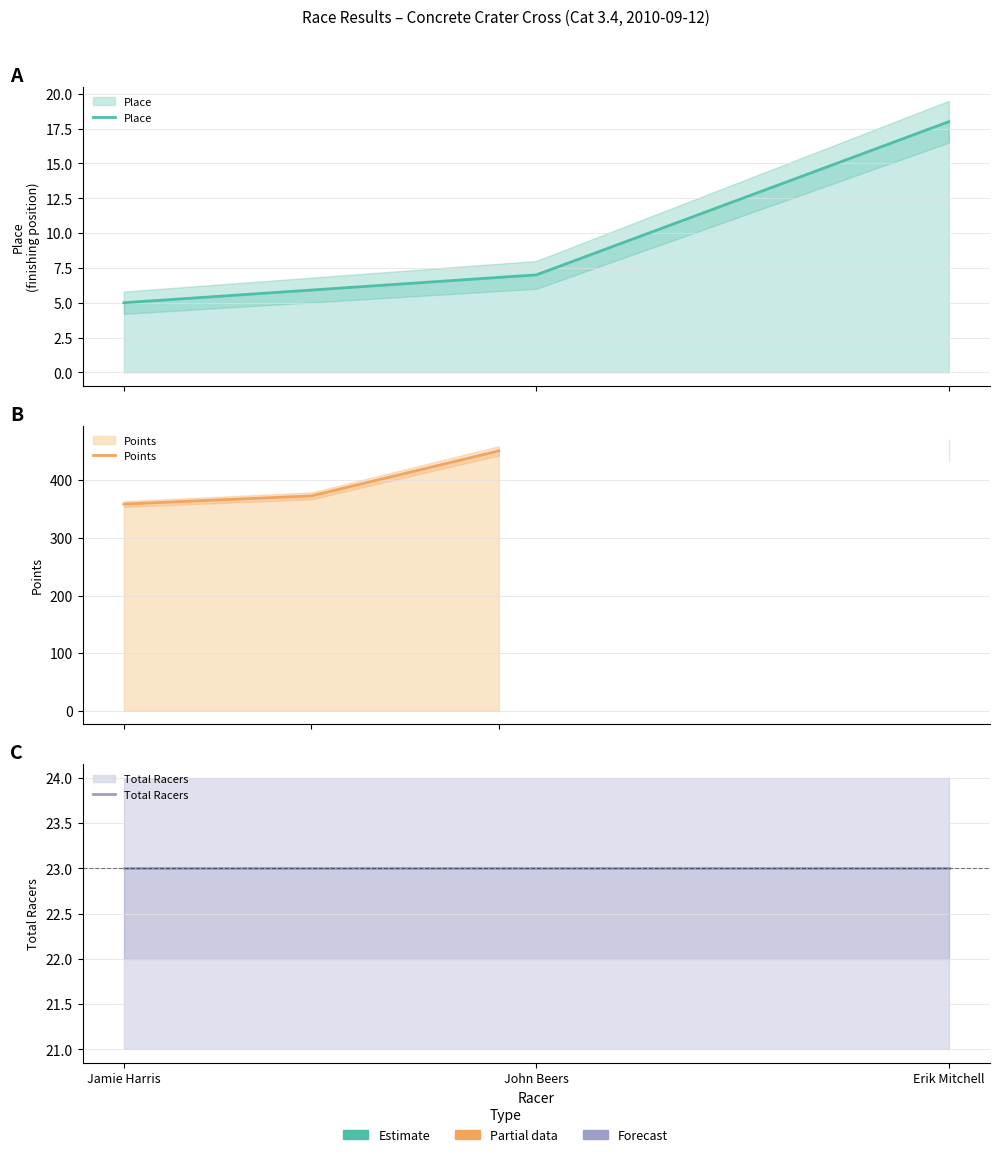

The value of Total Racers at Jamie Harris is 23.0. True or false?

True